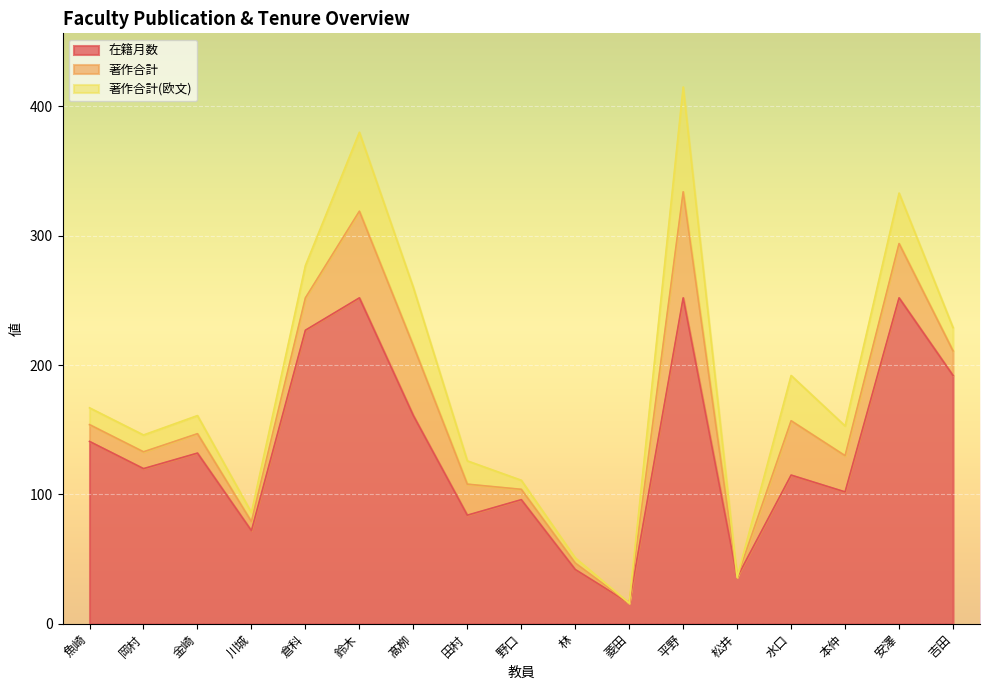

What is the label of the 6th point from the left?

鈴木